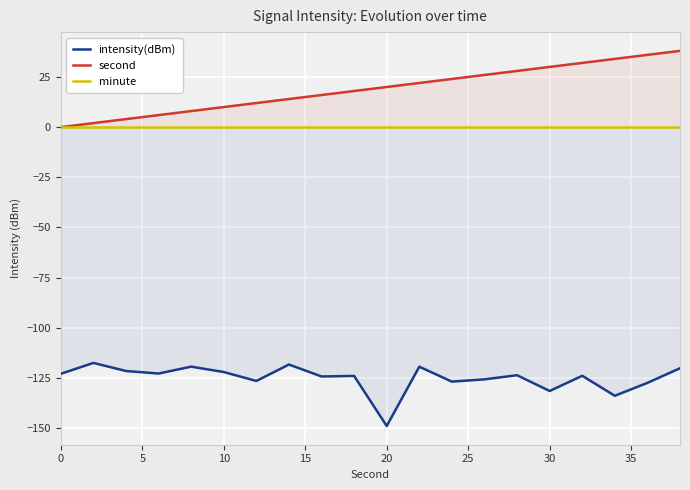

Rank the series by their maximum value, from highest to lowest.

second, minute, intensity(dBm)